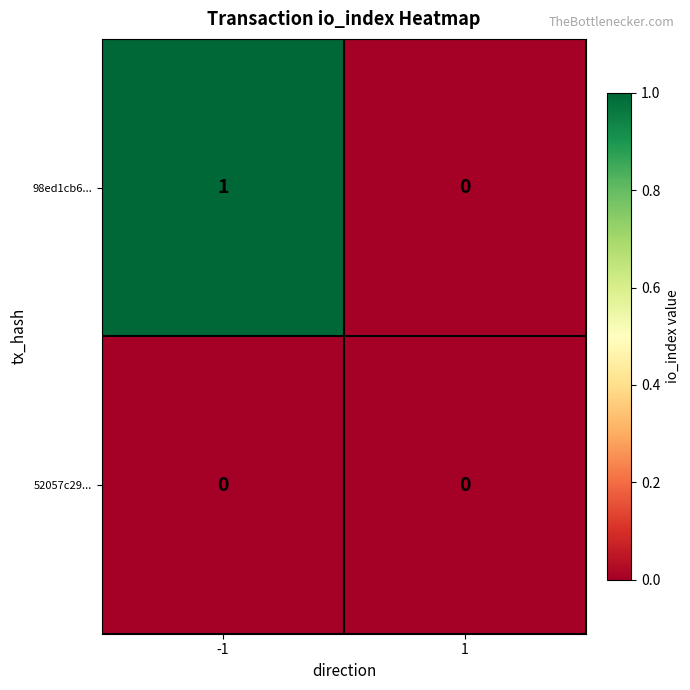

List the series in order of their peak value, highest first.

98ed1cb6..., 52057c29...